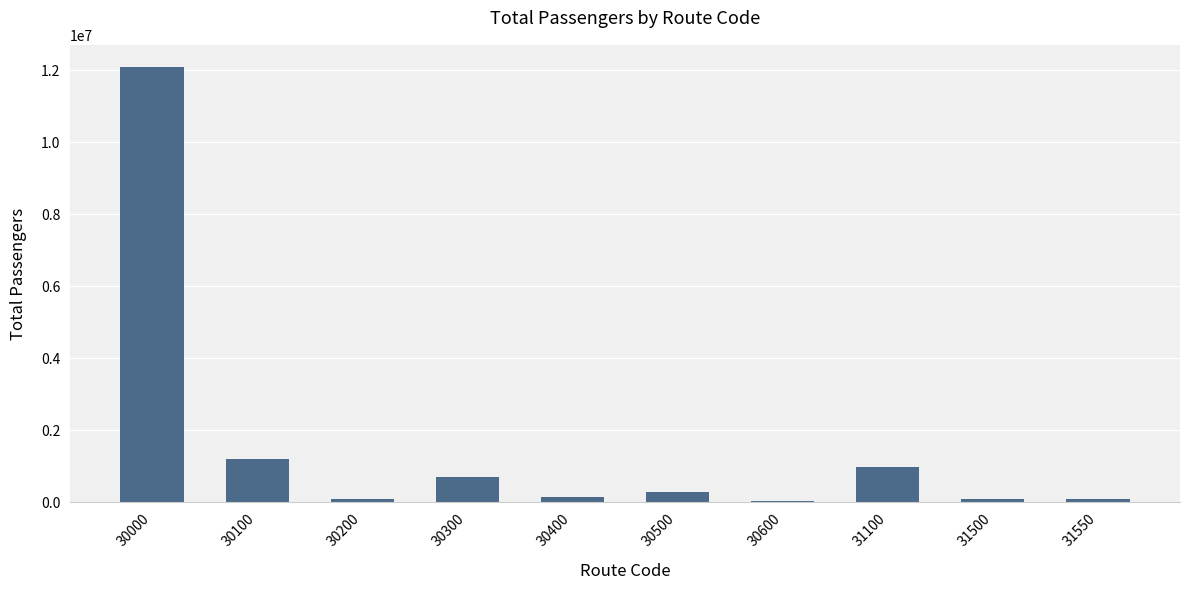

How many bars are there in total?

10